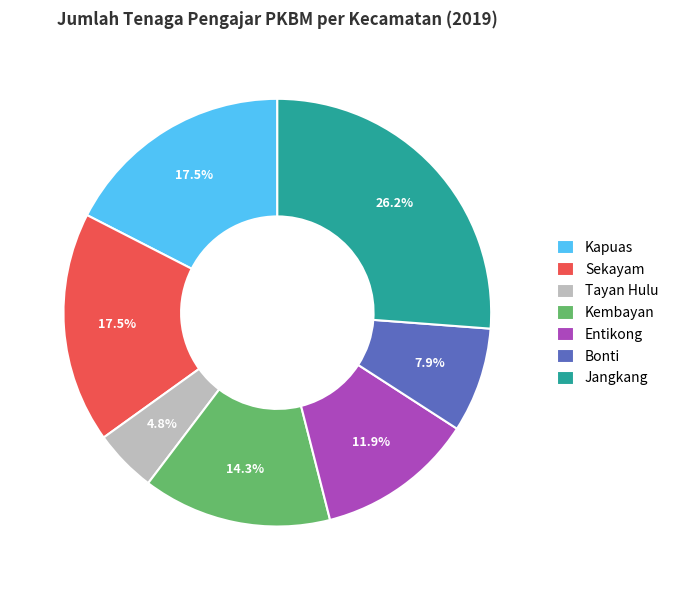

What portion of the pie excludes Kembayan?

85.7%